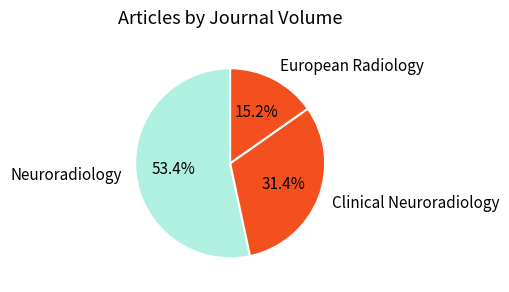

How many segments does this pie chart have?

3